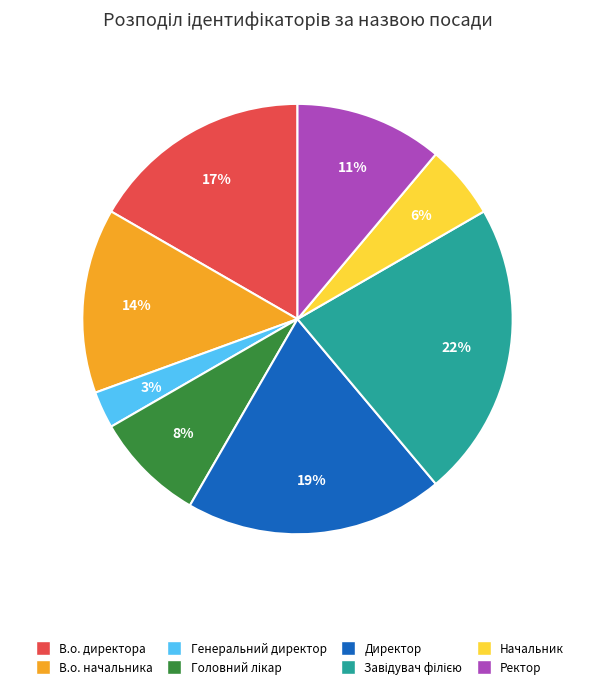

What is the smallest slice in the pie chart?

Генеральний директор